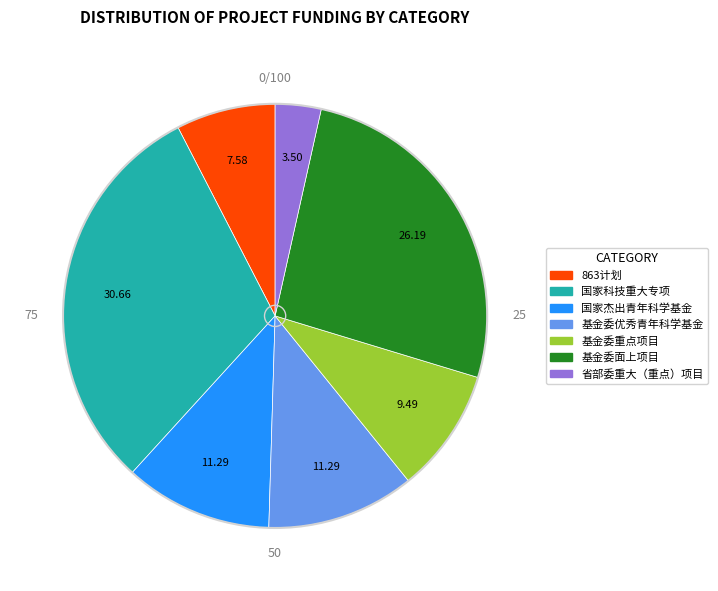

Which category has the biggest portion of the pie?

国家科技重大专项